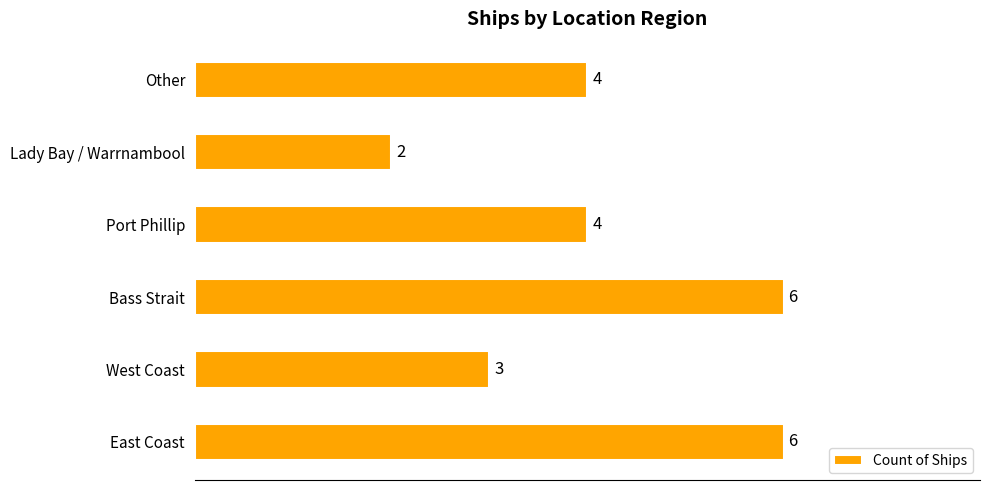

What is the maximum value shown in the chart?

6